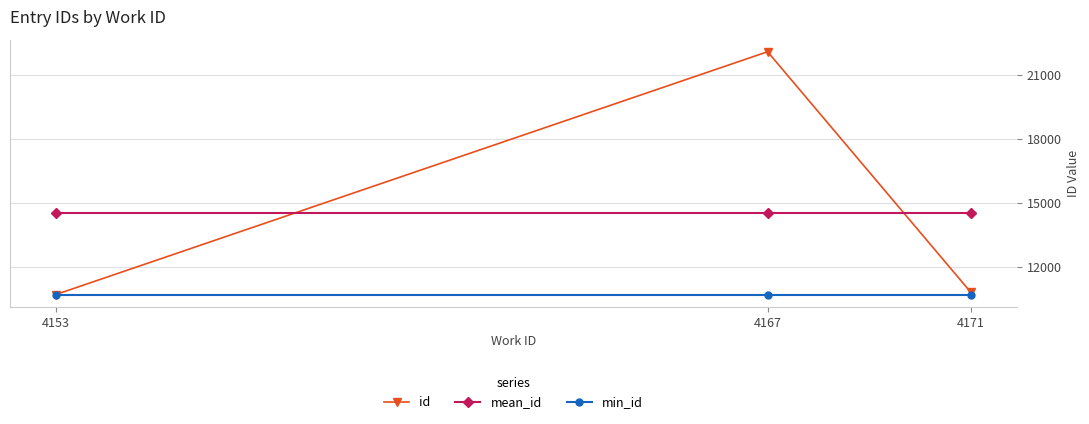

Rank the series by their maximum value, from highest to lowest.

id, mean_id, min_id